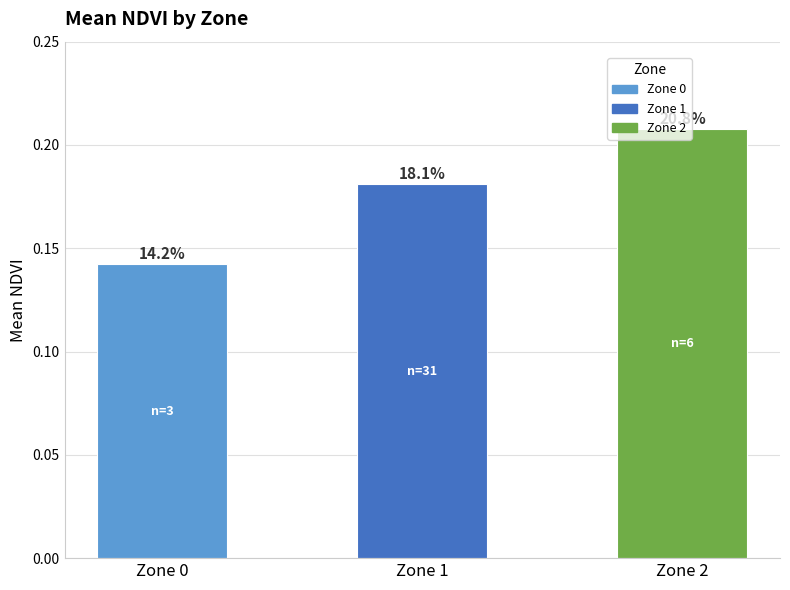

How many bars are there in total?

3